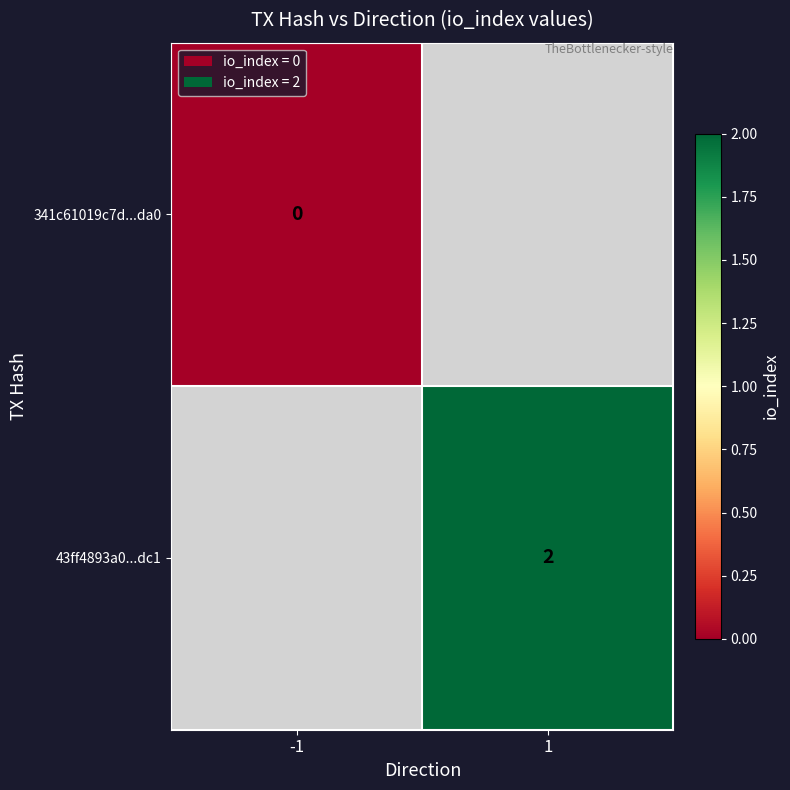

True or false: 43ff4893a0...dc1 has a value of 2.0 at 1.

True